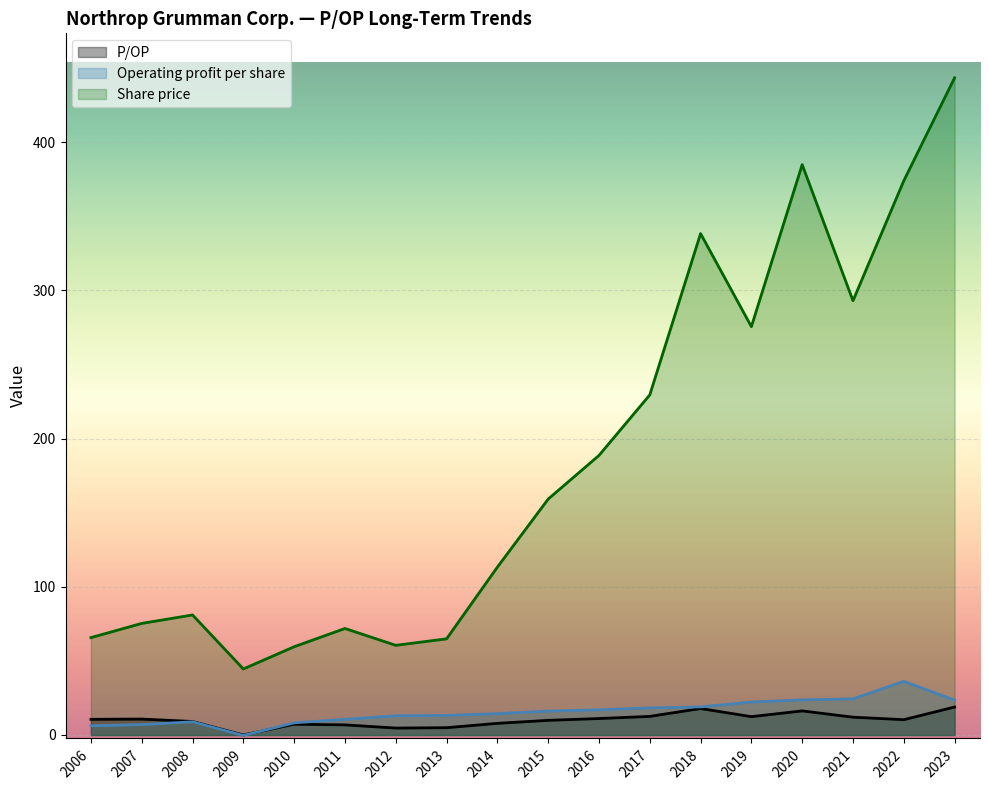

Rank the series at 2022 from lowest to highest value.

P/OP, Operating profit per share, Share price